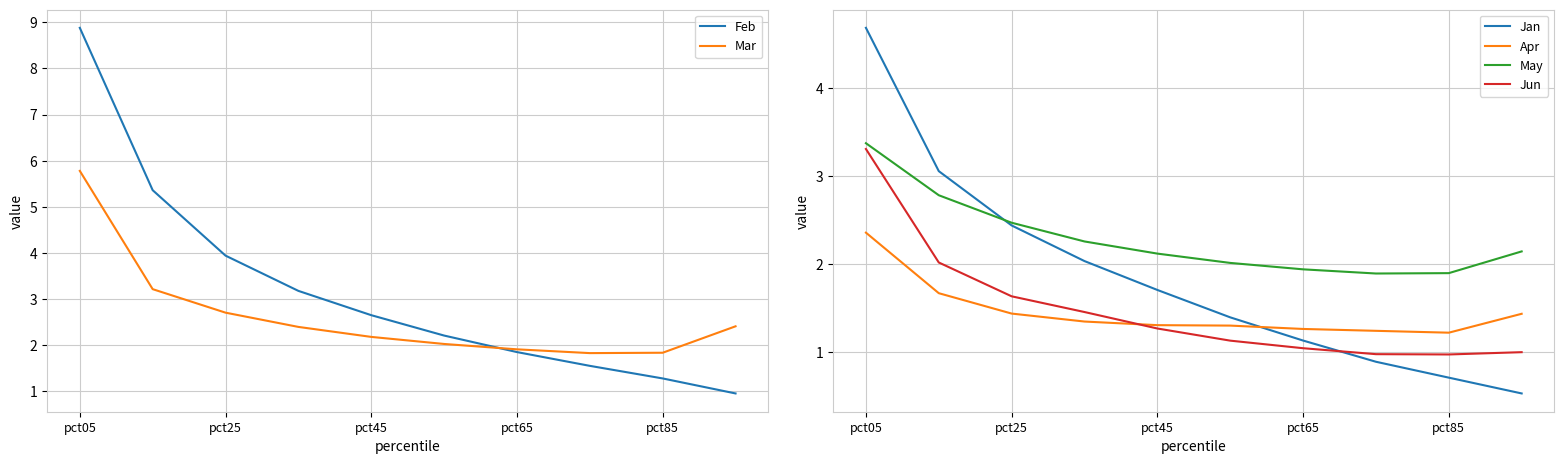

What is the difference between the maximum and minimum values in the Jan series?

4.2